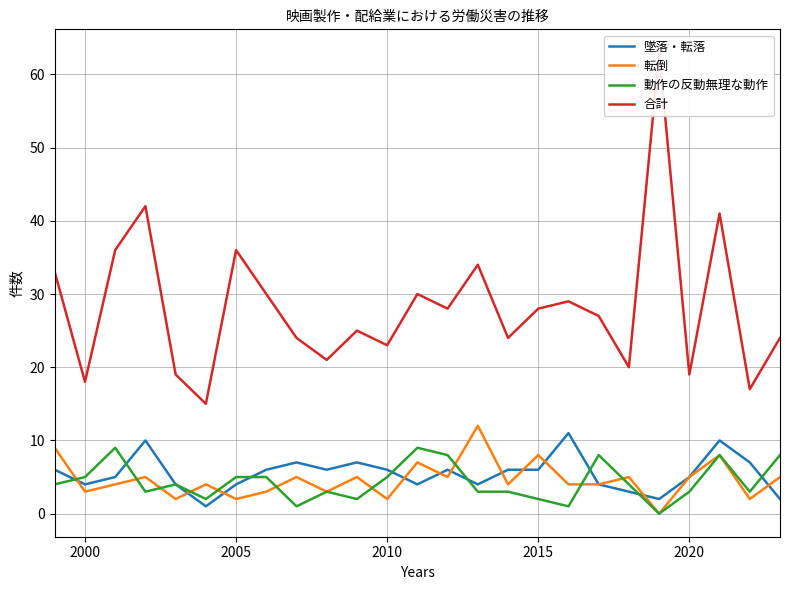

What is the average value of the 転倒 series?

5